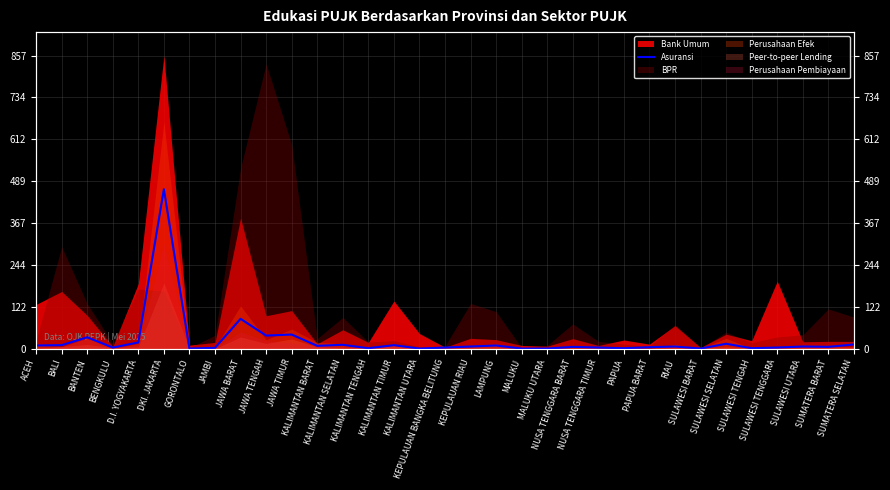

At which label does the data first exceed 6?

ACEH